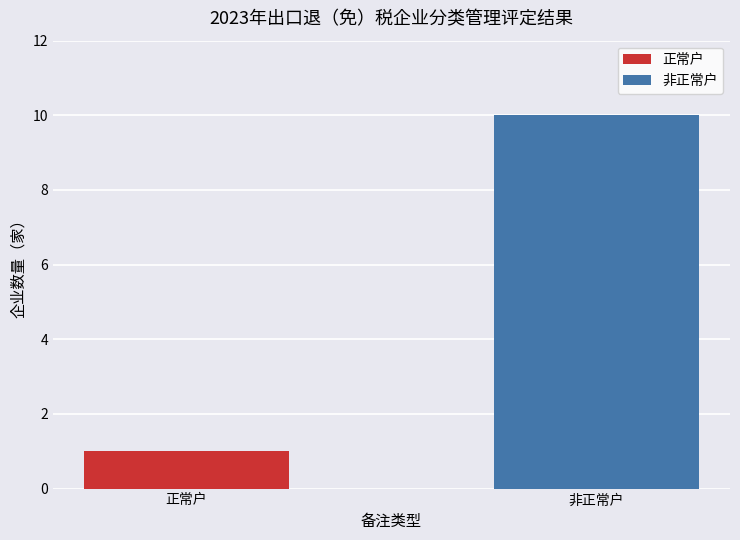

What is the difference between the maximum and minimum values?

9